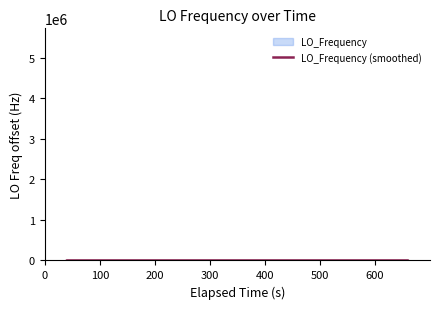

How many lines are shown in the chart?

1